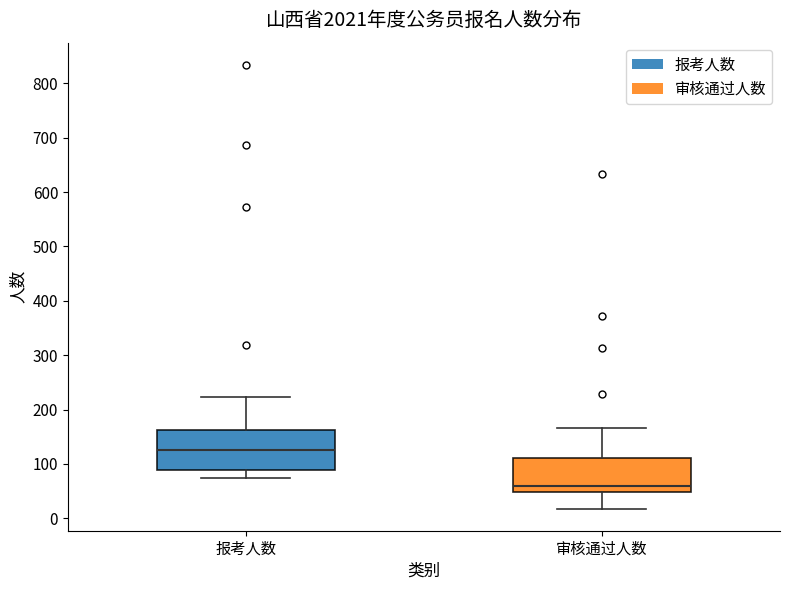

Which box's median line is the highest?

报考人数